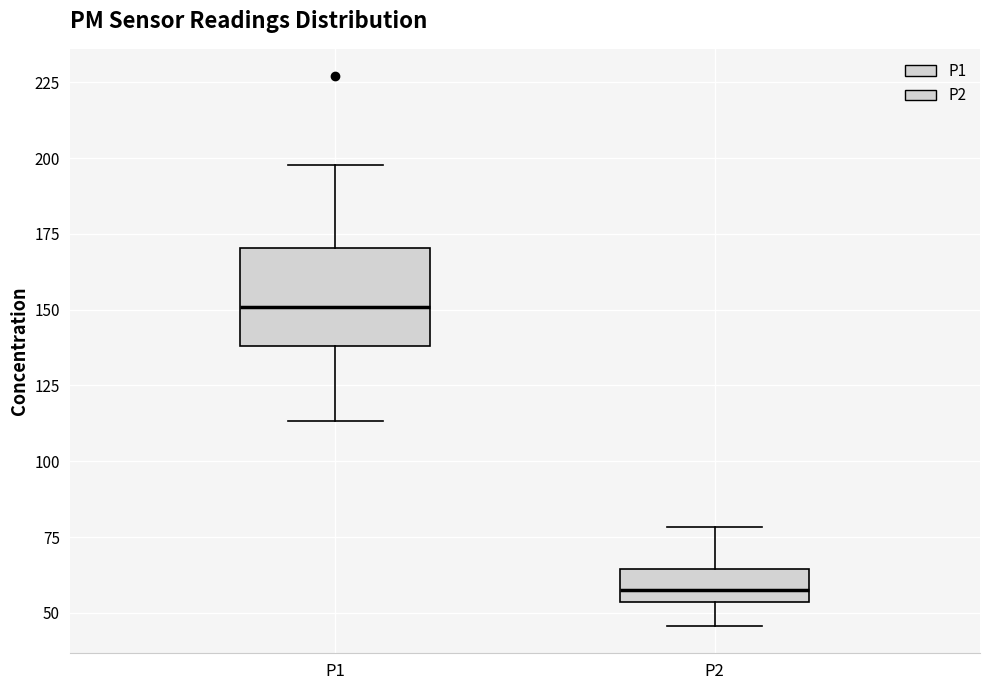

Reading left to right, read every box against the y-axis: the position of its median line, the range the box covers, and the ends of its whiskers. The values are not printed on the chart, so give them approximately, as read against the axis.

P1: median 150, box 140 to 170, whiskers 115 to 200
P2: median 60, box 55 to 65, whiskers 45 to 80